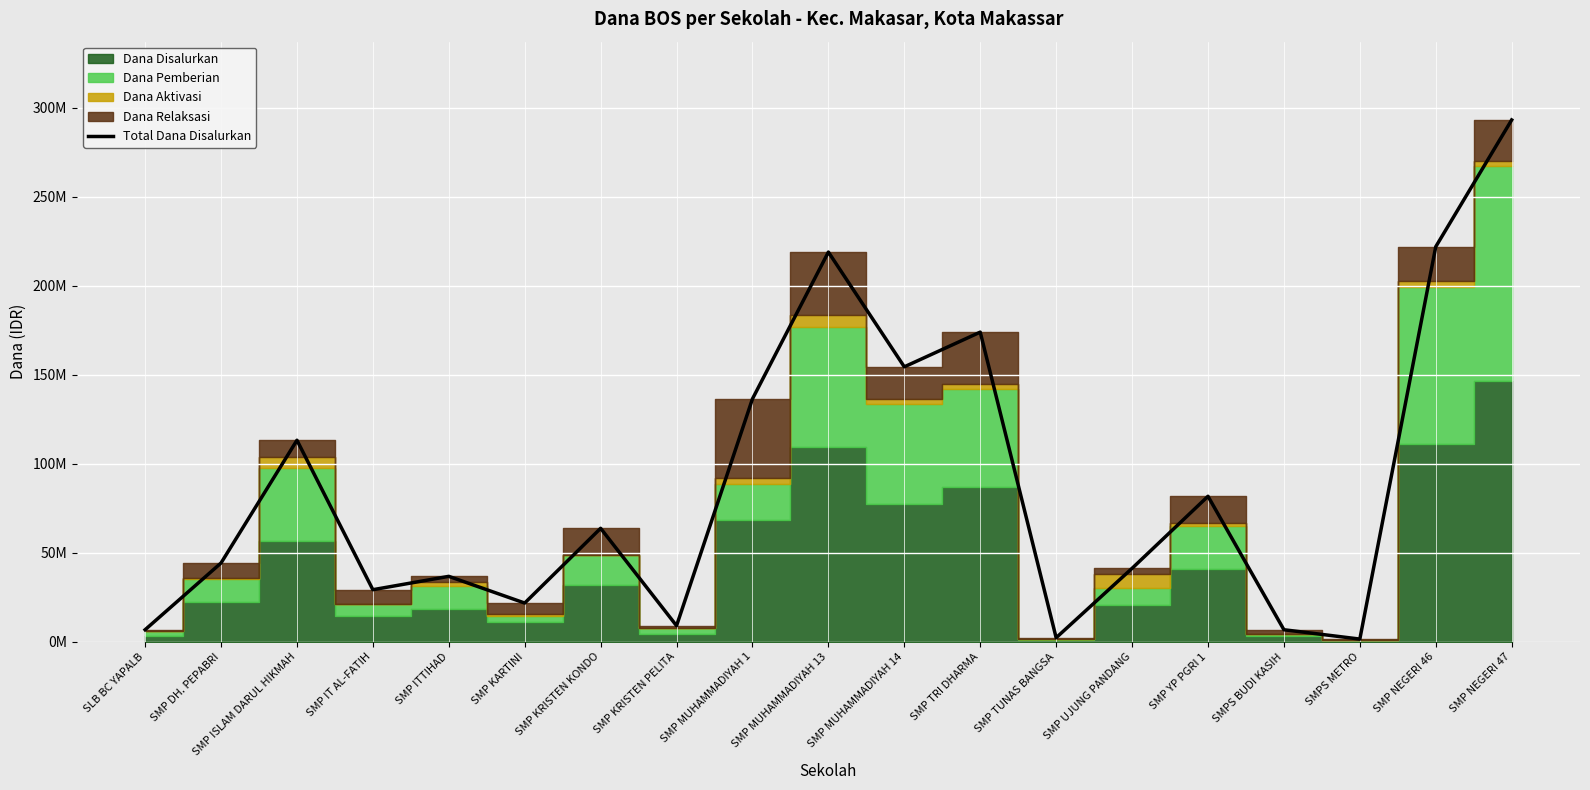

What is the label of the 12th point from the right?

SMP KRISTEN PELITA